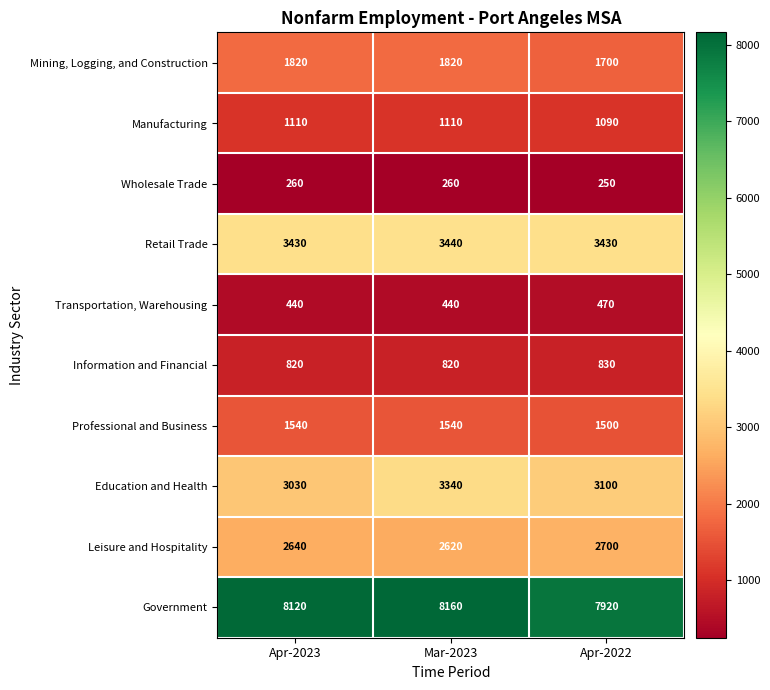

What is the difference between the highest and lowest values at Mar-2023?

7900